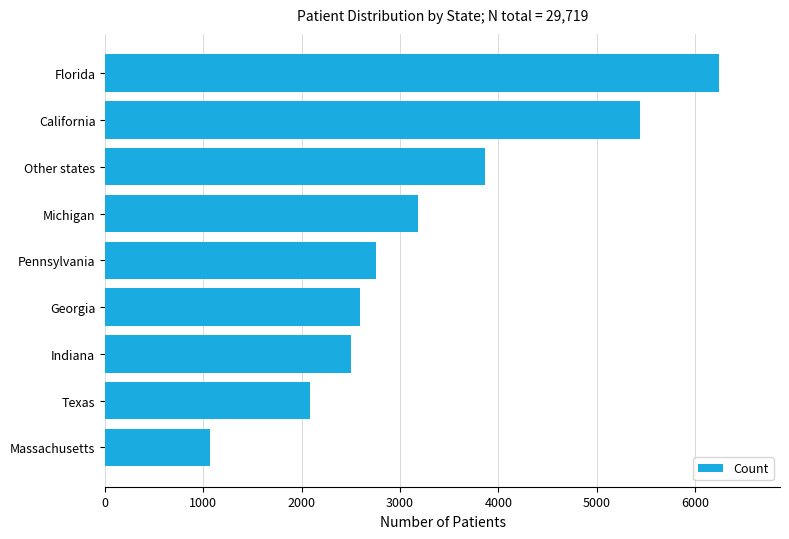

Which category has the lowest value across all series?

Massachusetts